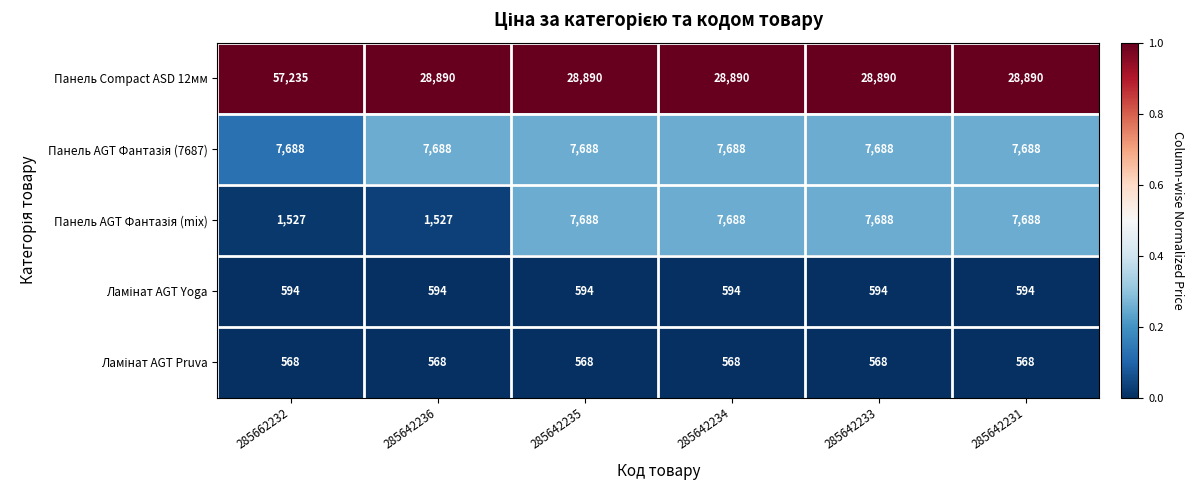

What is the average value of the Панель Compact ASD 12мм series?

33614